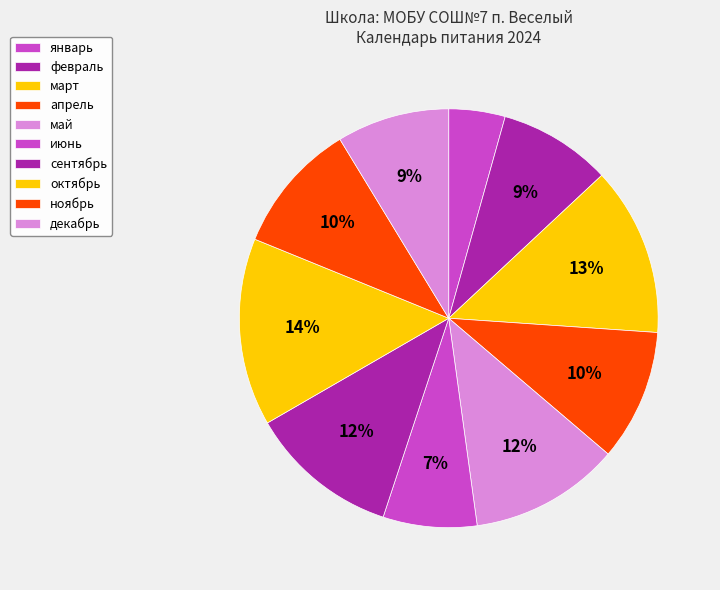

Is the sum of декабрь and январь greater than half?

No